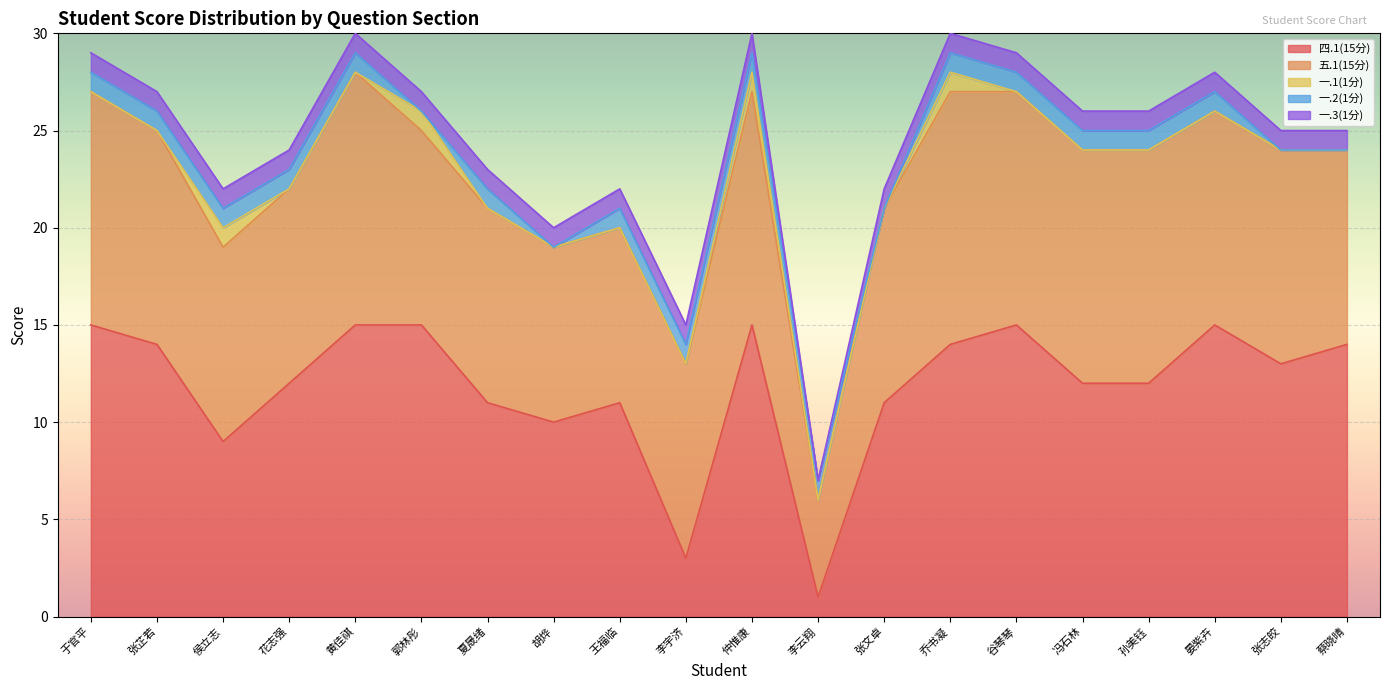

At how many categories does at least one series exceed 0?

20